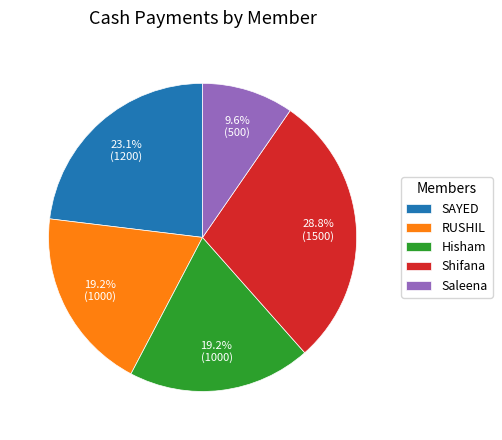

Do RUSHIL and SAYED together represent more than half of the pie?

No